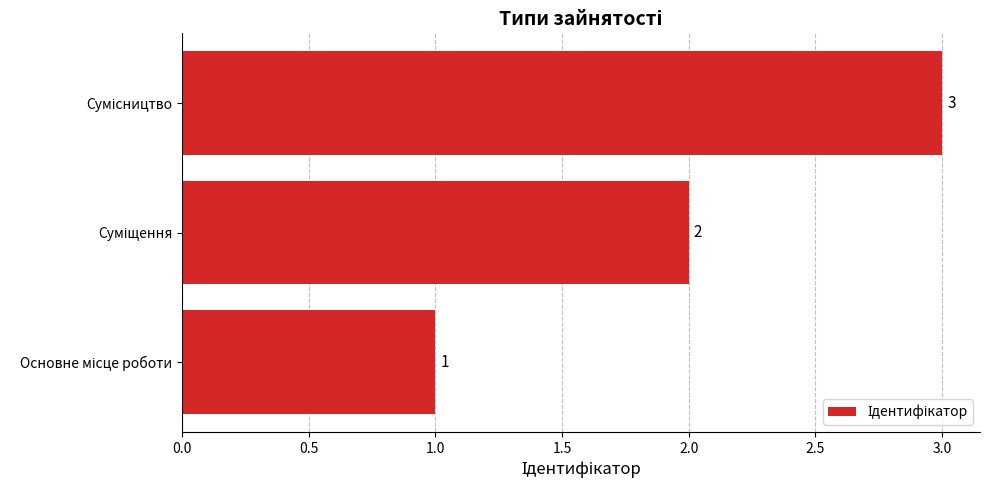

How many values are below 2?

1